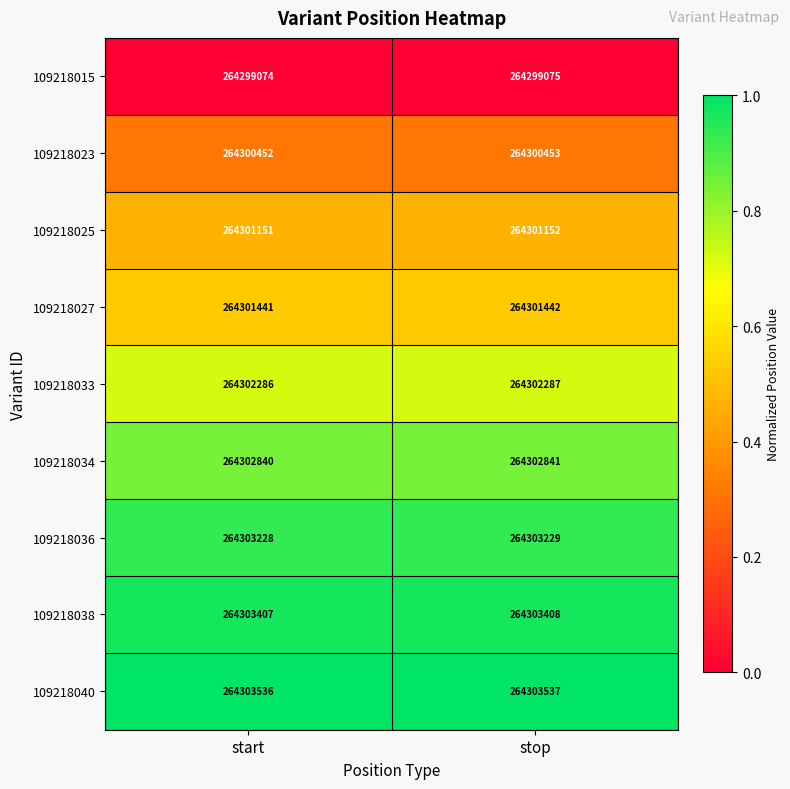

The value of 109218034 at stop is 264302841. True or false?

True